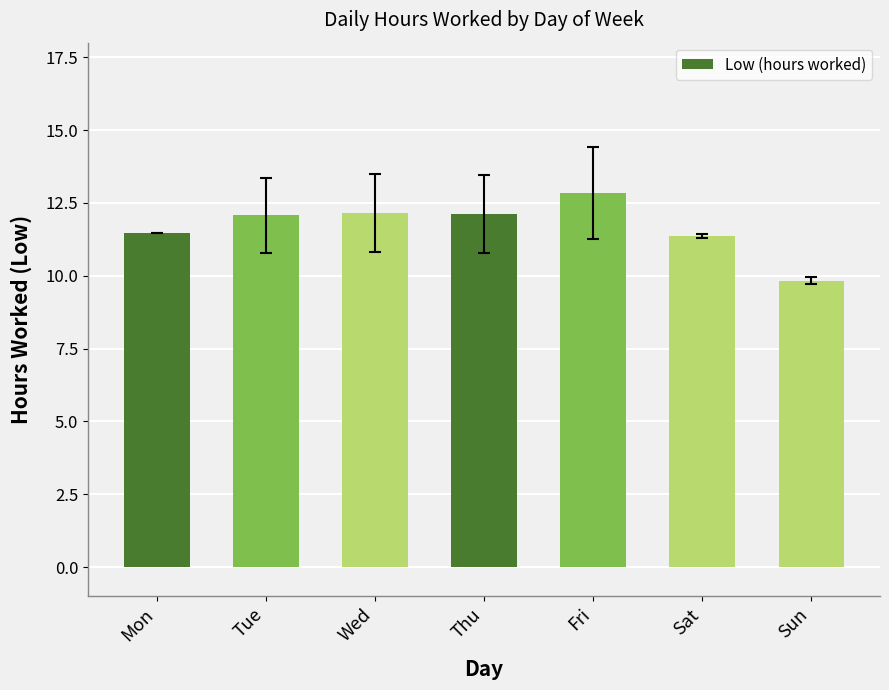

Is it true that the value at Mon is 11.5?

True